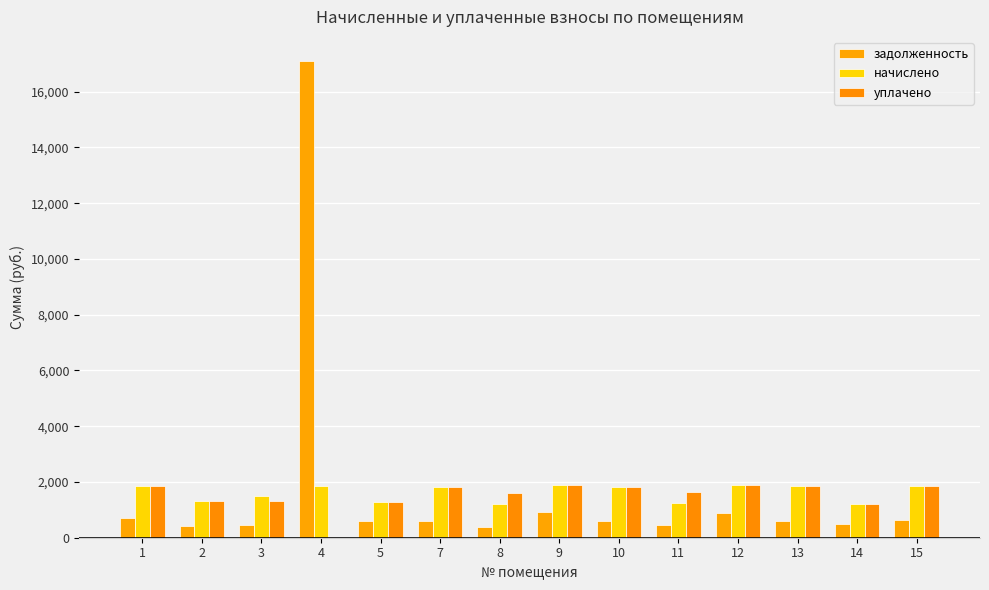

Does the chart contain stacked bars?

No